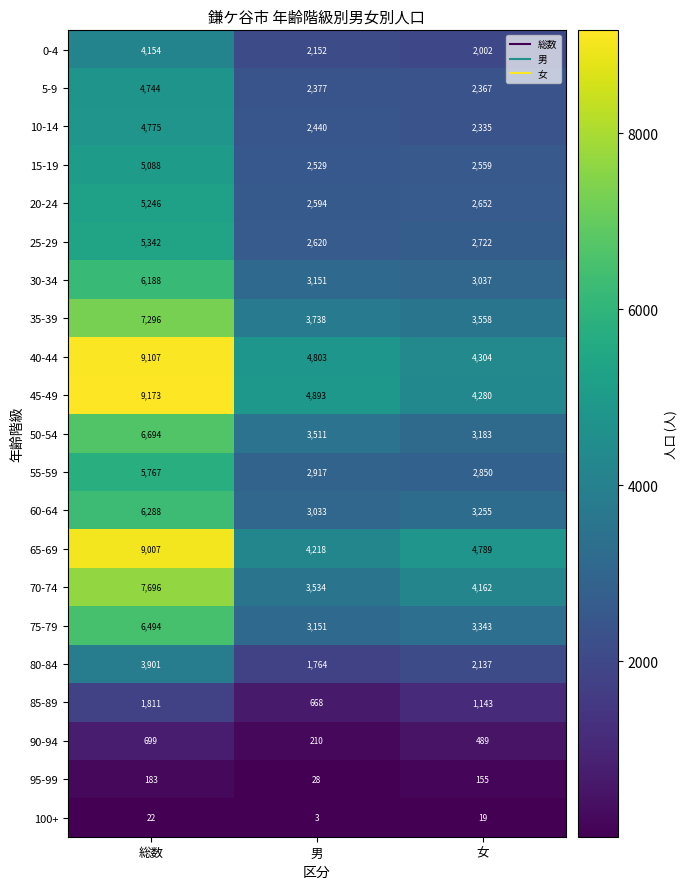

At which category is the sum across all series the highest?

総数